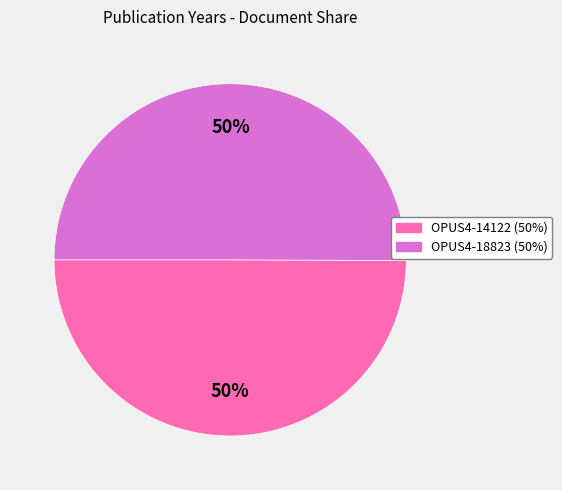

Do OPUS4-18823 and OPUS4-14122 together represent more than half of the pie?

Yes